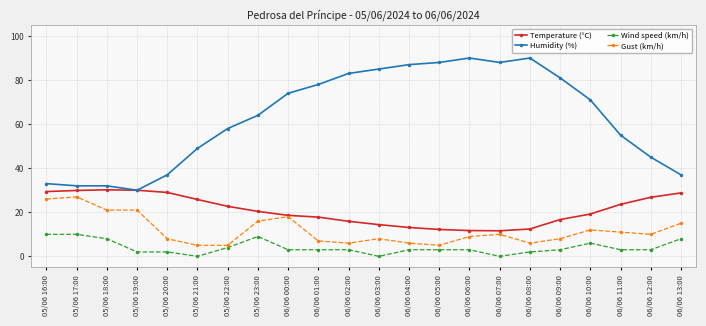

True or false: Wind speed (km/h) and Temperature (°C) intersect in this chart.

False